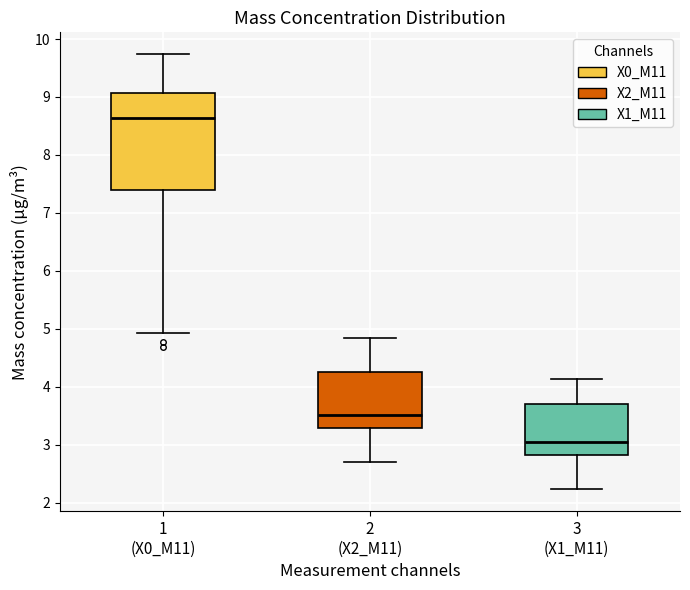

Reading left to right, read every box against the y-axis: the position of its median line, the range the box covers, and the ends of its whiskers. The values are not printed on the chart, so give them approximately, as read against the axis.

1 (X0_M11): median 8.6, box 7.4 to 9.1, whiskers 4.9 to 9.7
2 (X2_M11): median 3.5, box 3.3 to 4.3, whiskers 2.7 to 4.9
3 (X1_M11): median 3.1, box 2.8 to 3.7, whiskers 2.2 to 4.1